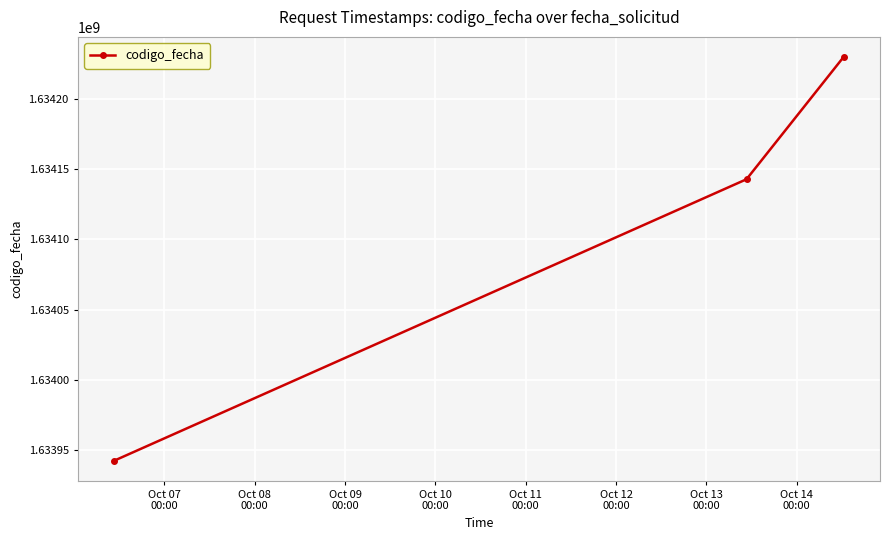

What is the greatest value displayed?

1634229490